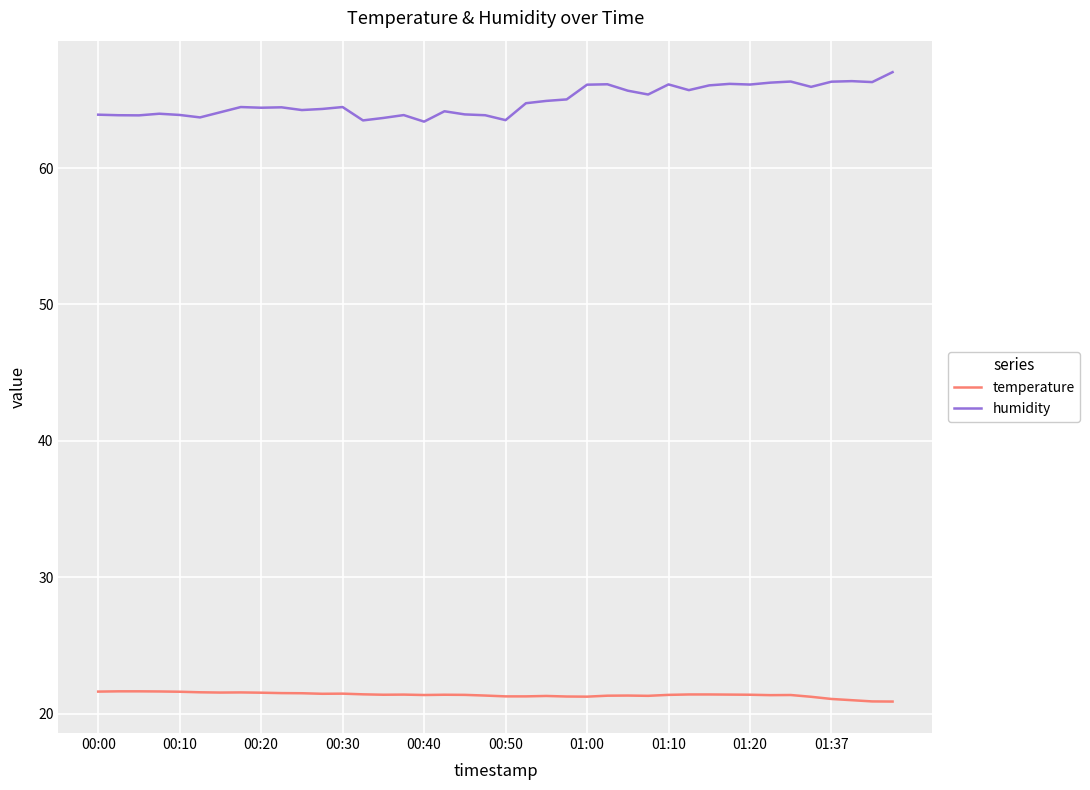

Which series has the largest total across all categories?

humidity